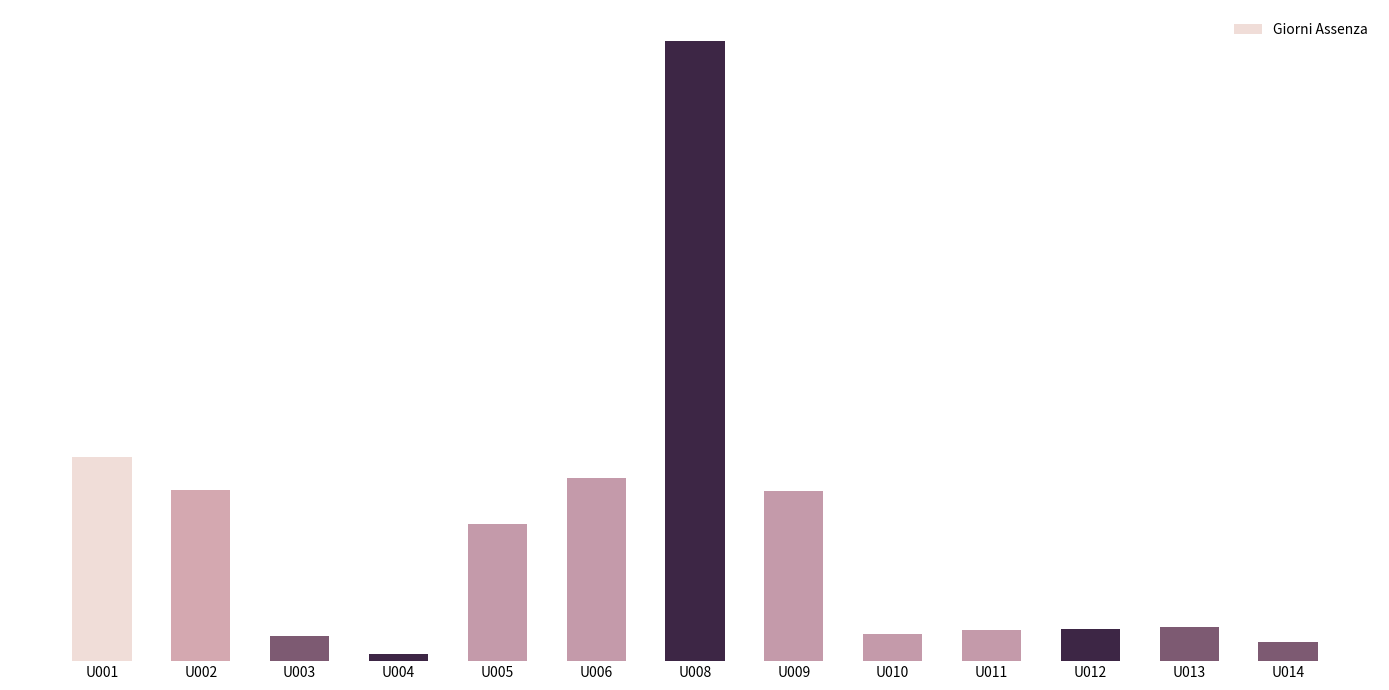

What is the difference between the values at U014 and U006?

2157